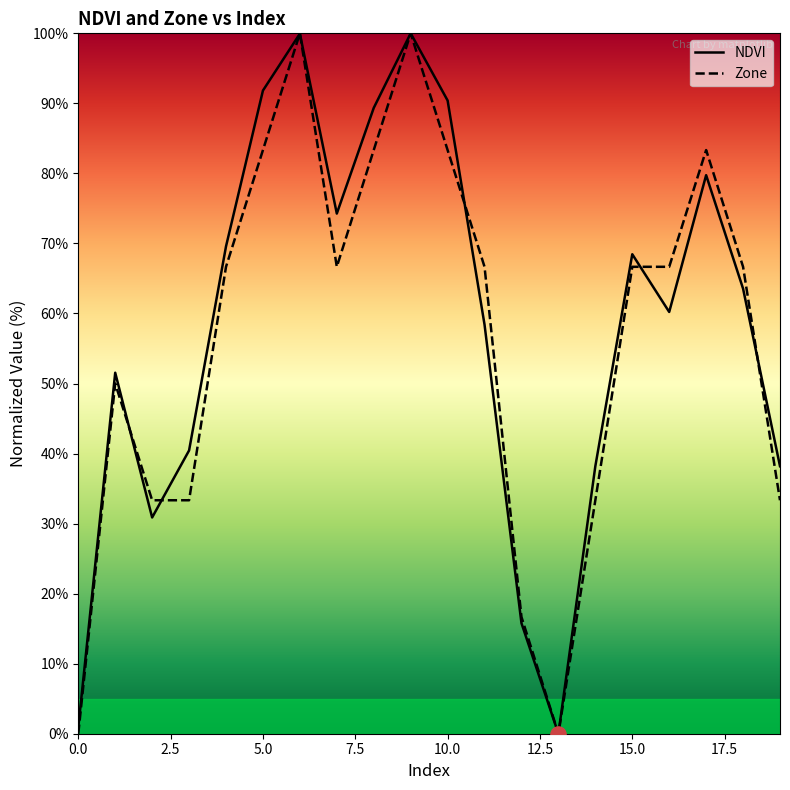

What are all the series names shown in the legend?

NDVI, Zone